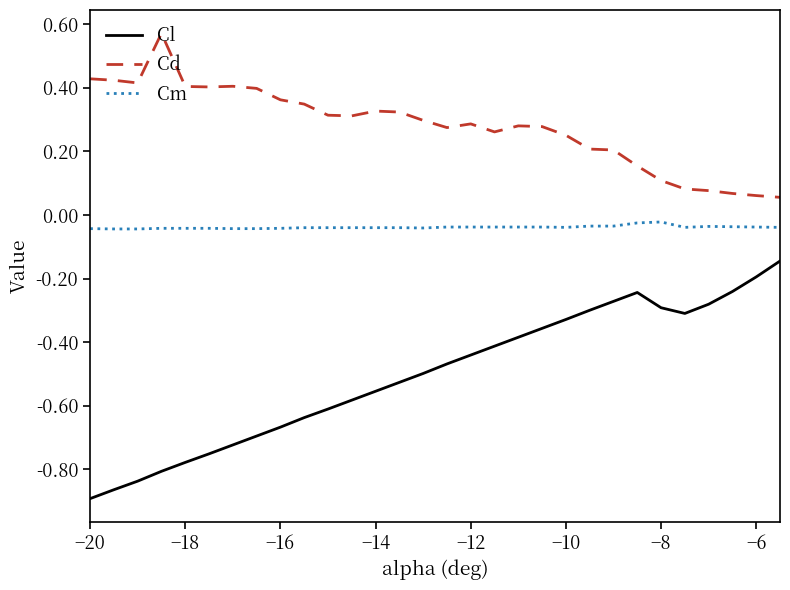

What is the difference between the second highest and minimum values in the Cl series?

0.7